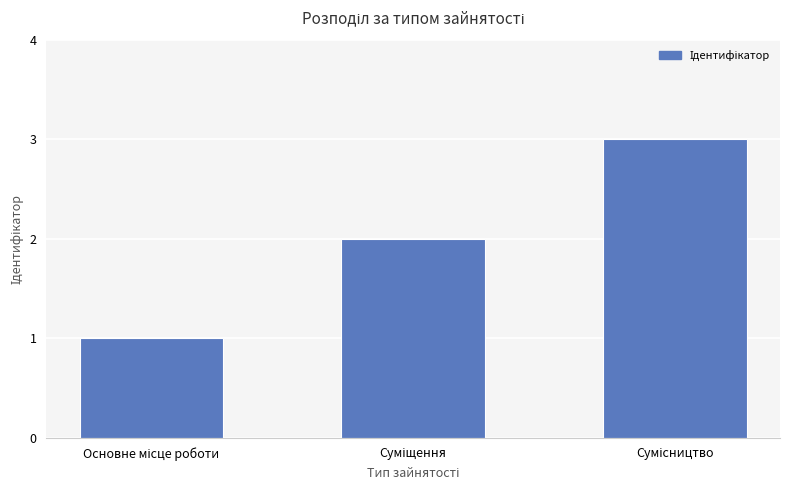

What is the difference between the maximum and second lowest values?

1